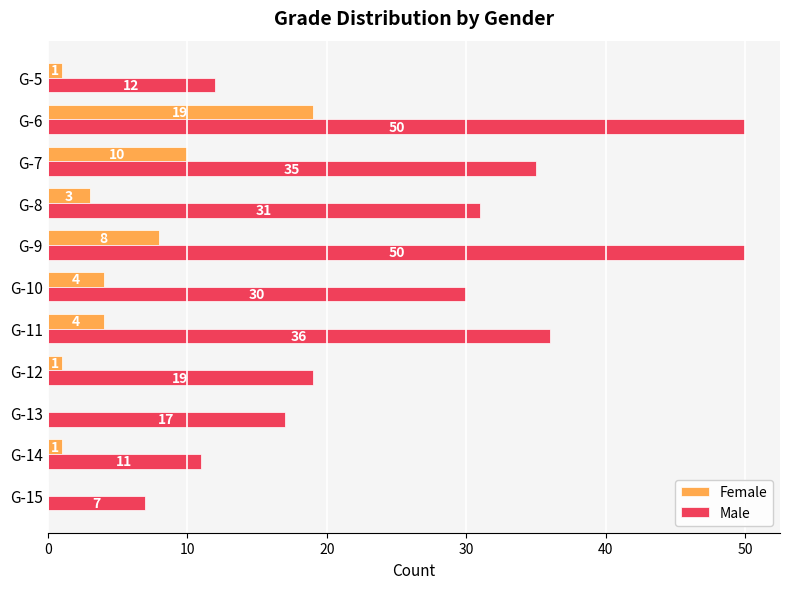

What value does the Male series have at G-15, to the nearest 5?

5